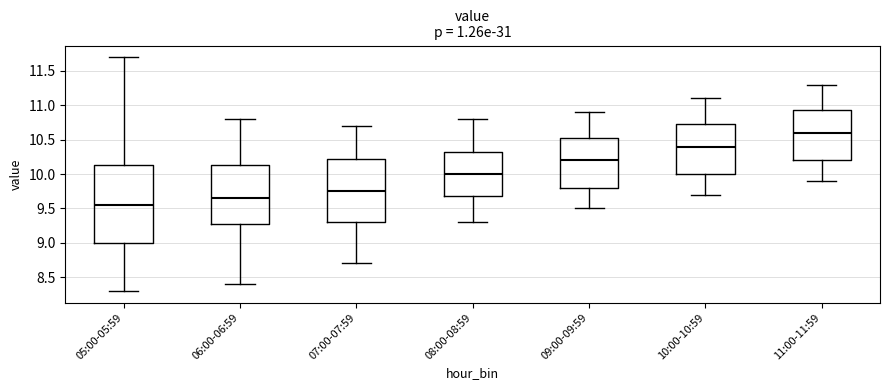

Reading left to right, read every box against the y-axis: the position of its median line, the range the box covers, and the ends of its whiskers. The values are not printed on the chart, so give them approximately, as read against the axis.

05:00-05:59: median 9.55, box 9.00 to 10.15, whiskers 8.30 to 11.70
06:00-06:59: median 9.65, box 9.30 to 10.15, whiskers 8.40 to 10.80
07:00-07:59: median 9.75, box 9.30 to 10.25, whiskers 8.70 to 10.70
08:00-08:59: median 10.00, box 9.70 to 10.35, whiskers 9.30 to 10.80
09:00-09:59: median 10.20, box 9.80 to 10.55, whiskers 9.50 to 10.90
10:00-10:59: median 10.40, box 10.00 to 10.75, whiskers 9.70 to 11.10
11:00-11:59: median 10.60, box 10.20 to 10.95, whiskers 9.90 to 11.30